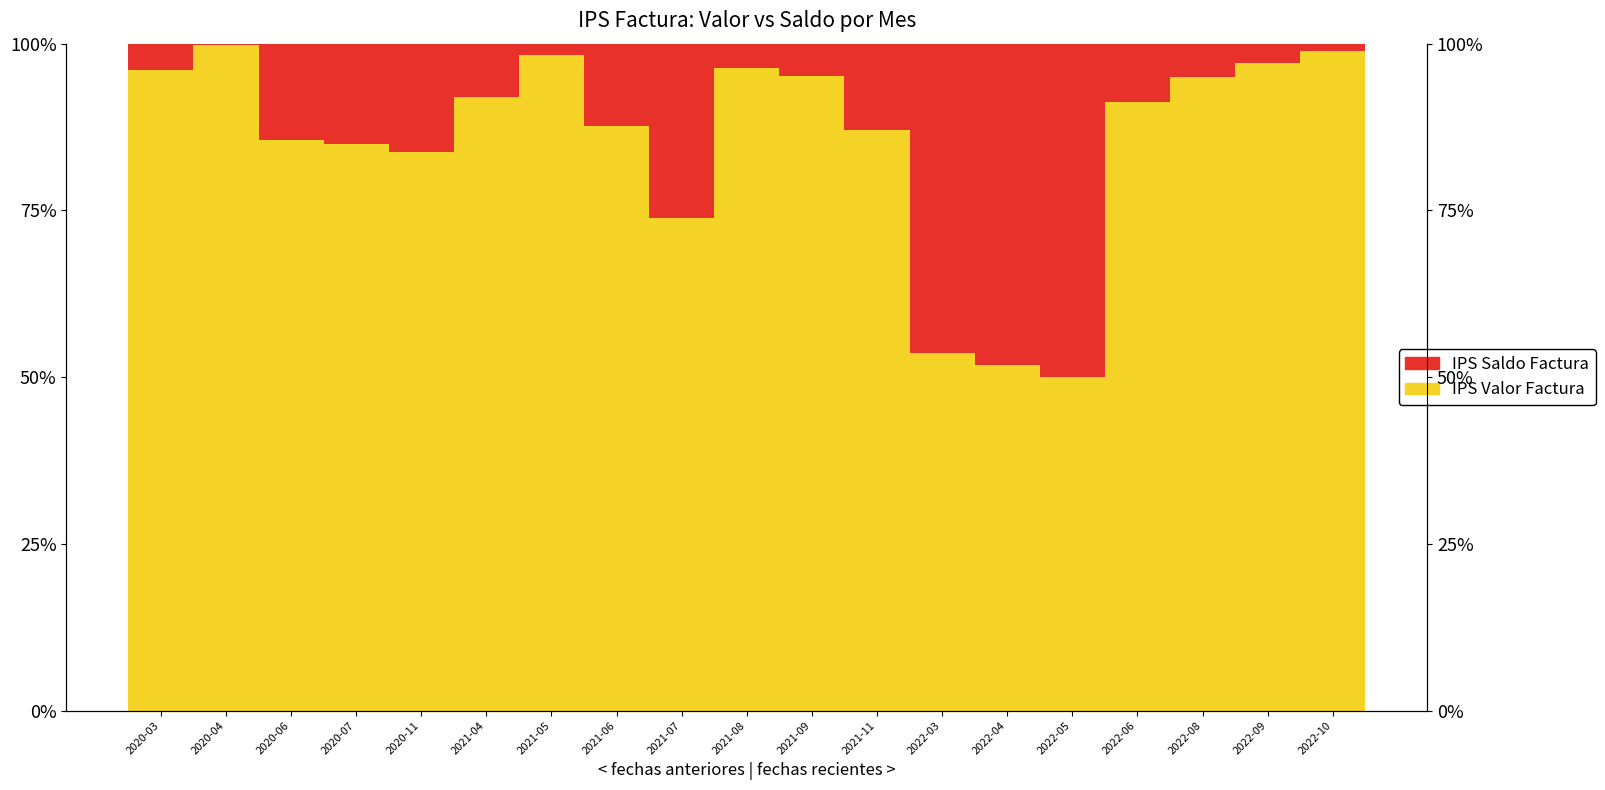

At which label does IPS Valor Factura reach its minimum?

2022-05